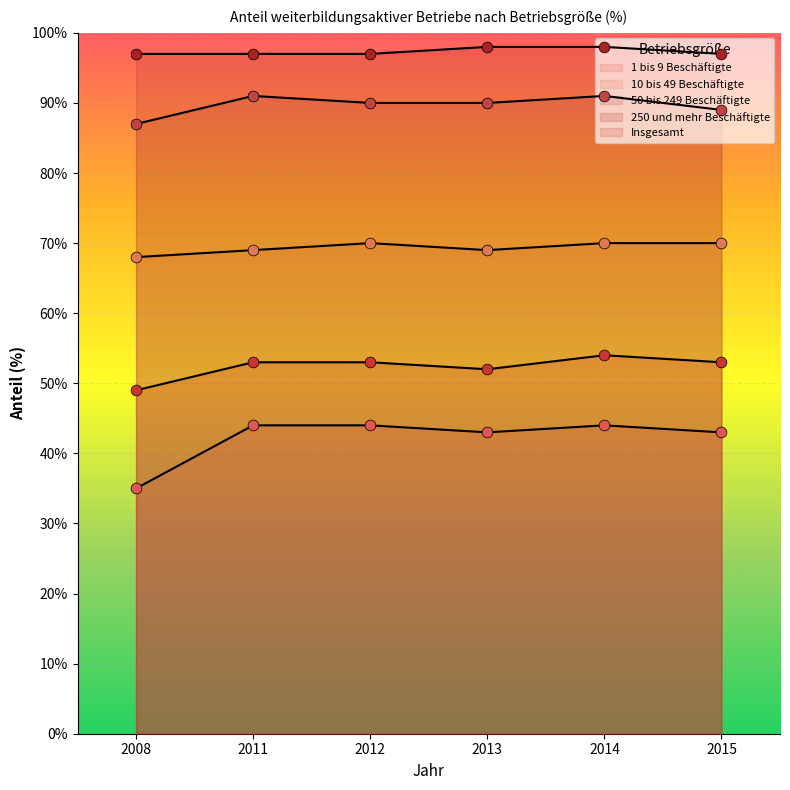

At which category is the sum across all series the highest?

2014